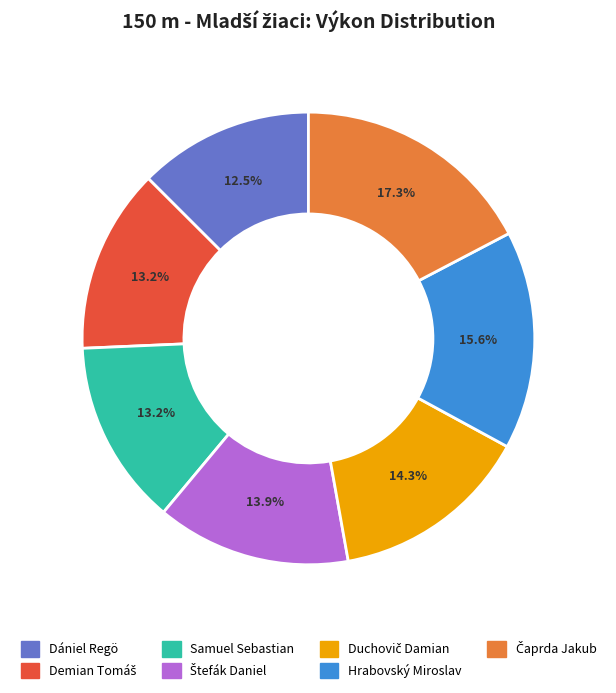

What percentage is NOT represented by Dániel Regö?

87.5%